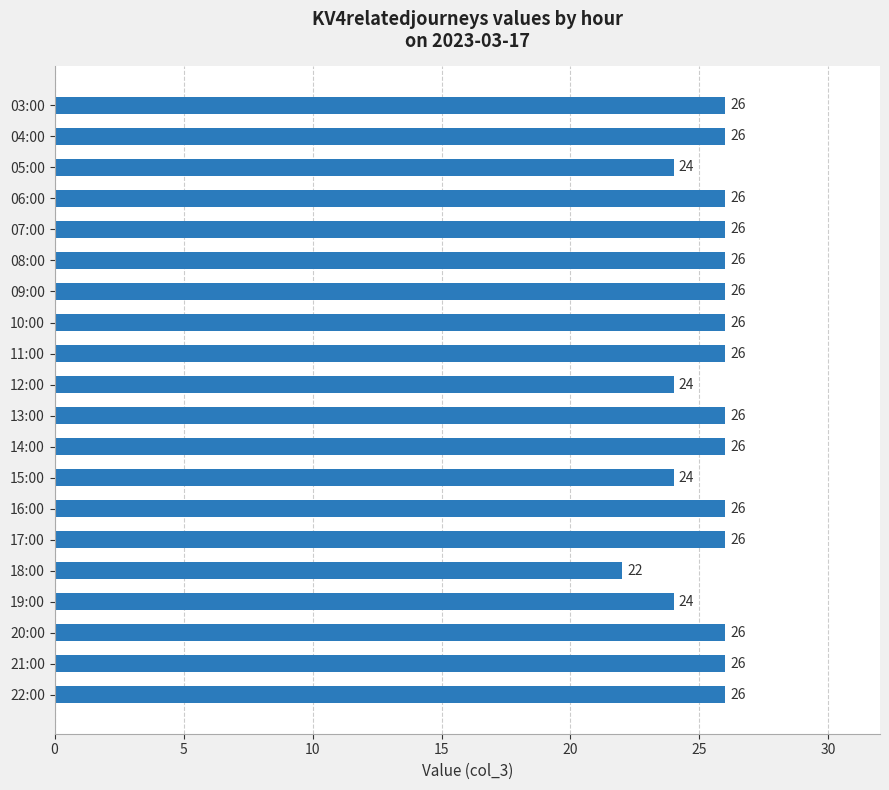

What is the maximum value shown in the chart?

26